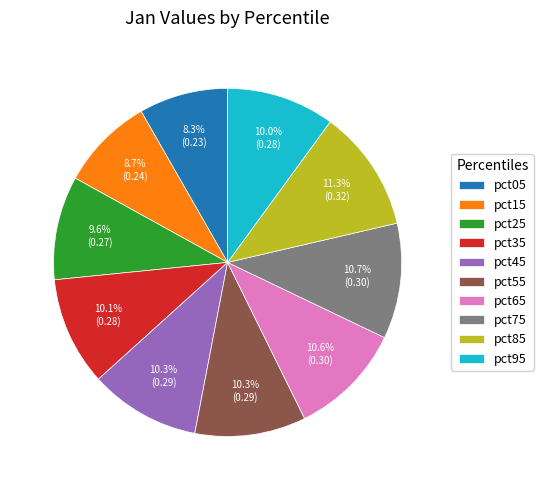

The pct05 slice represents 1% of the pie. True or false?

False